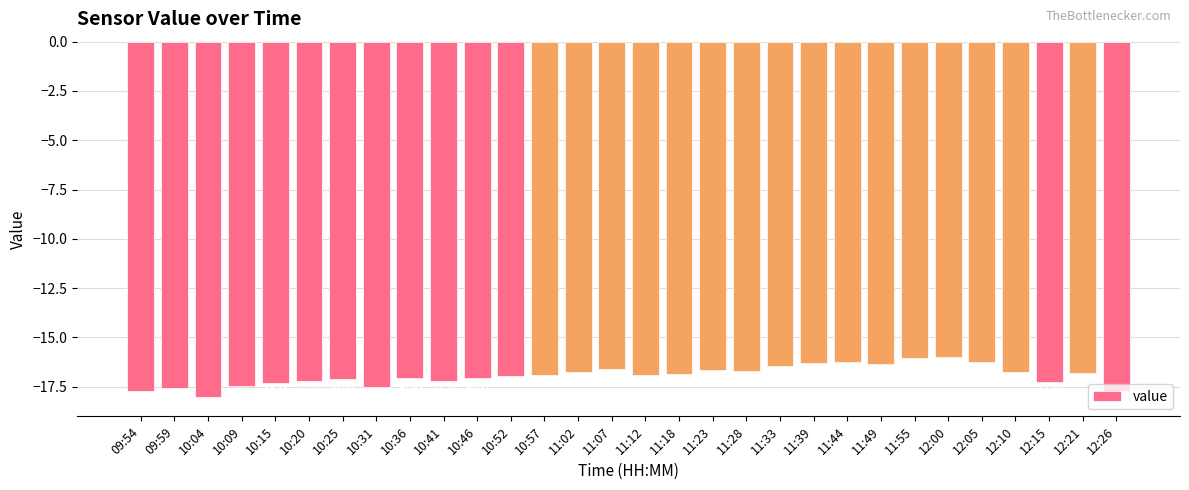

What is the average value?

-16.9